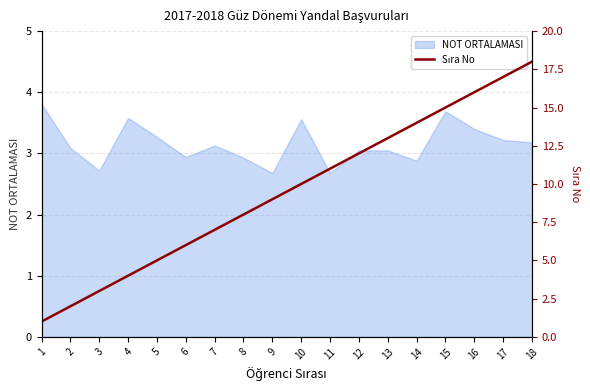

The value at 3 is 3. True or false?

True